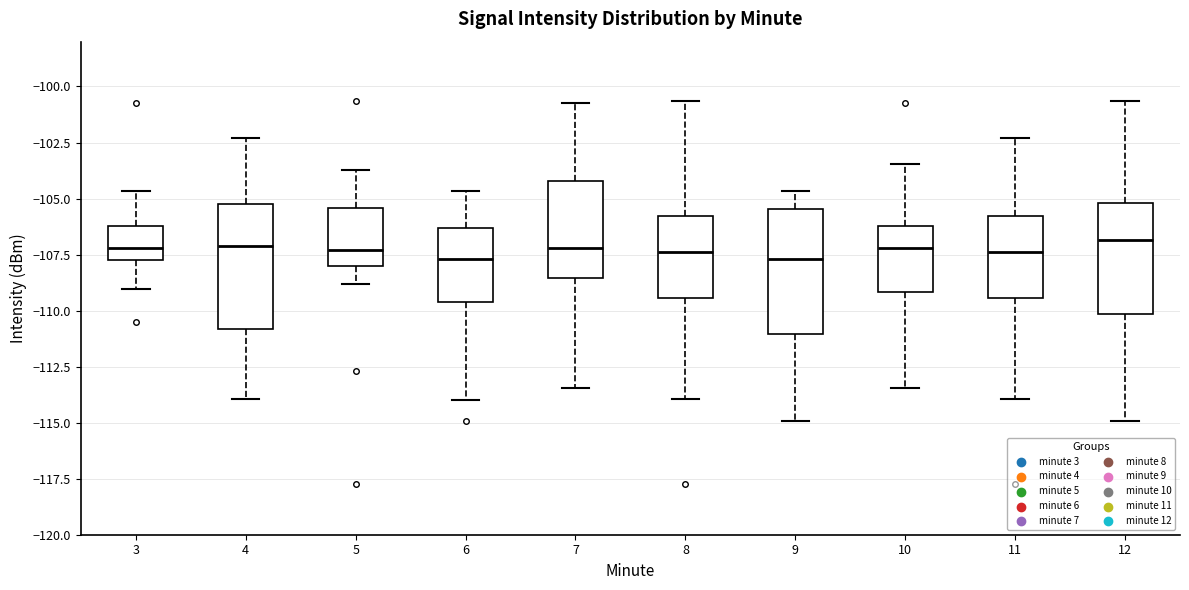

Reading left to right, read every box against the y-axis: the position of its median line, the range the box covers, and the ends of its whiskers. The values are not printed on the chart, so give them approximately, as read against the axis.

3: median -107.0, box -107.5 to -106.0, whiskers -109.0 to -104.5
4: median -107.0, box -111.0 to -105.5, whiskers -114.0 to -102.5
5: median -107.5, box -108.0 to -105.5, whiskers -109.0 to -103.5
6: median -107.5, box -109.5 to -106.5, whiskers -114.0 to -104.5
7: median -107.0, box -108.5 to -104.0, whiskers -113.5 to -100.5
8: median -107.5, box -109.5 to -106.0, whiskers -114.0 to -100.5
9: median -107.5, box -111.0 to -105.5, whiskers -115.0 to -104.5
10: median -107.0, box -109.0 to -106.0, whiskers -113.5 to -103.5
11: median -107.5, box -109.5 to -106.0, whiskers -114.0 to -102.5
12: median -107.0, box -110.0 to -105.0, whiskers -115.0 to -100.5